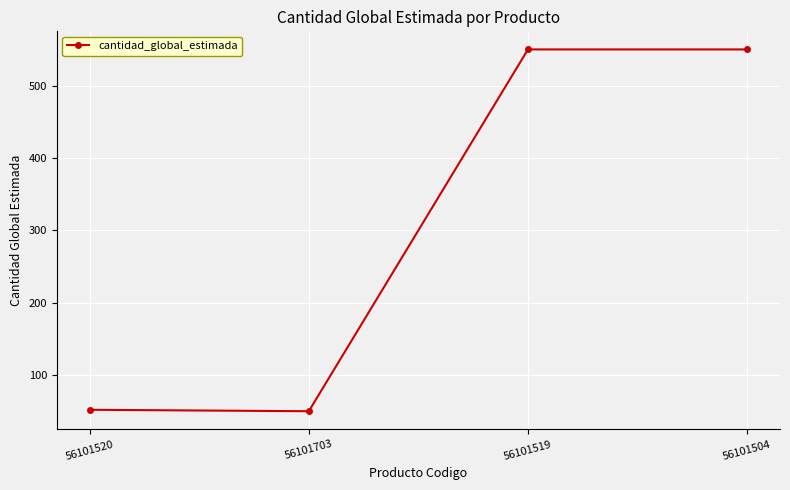

What value does the data have at 56101520, to the nearest 100?

100